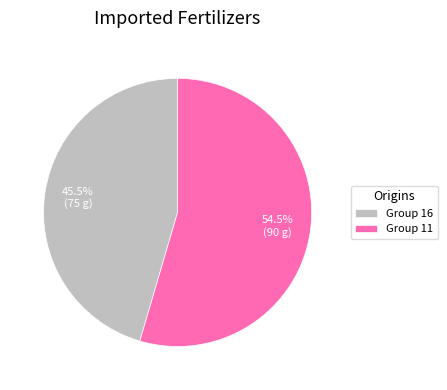

Is the sum of Group 16 and Group 11 greater than half?

Yes